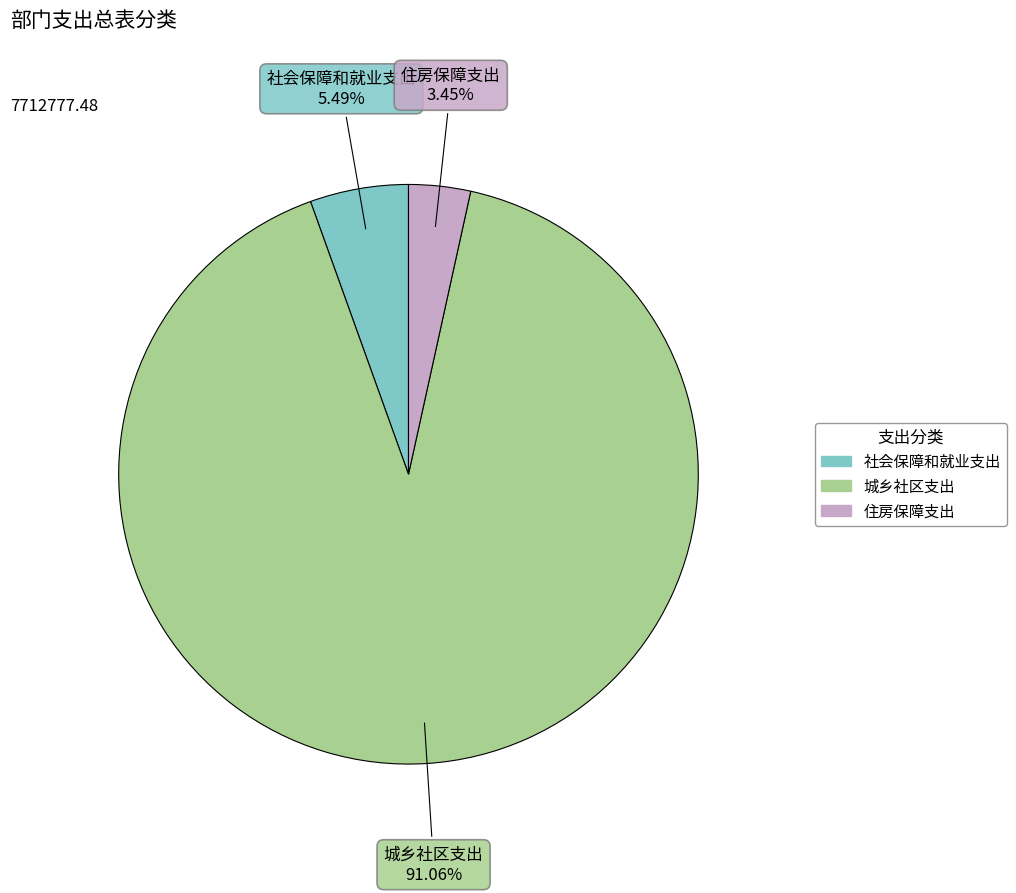

Which has a higher value, 住房保障支出 or 社会保障和就业支出?

社会保障和就业支出